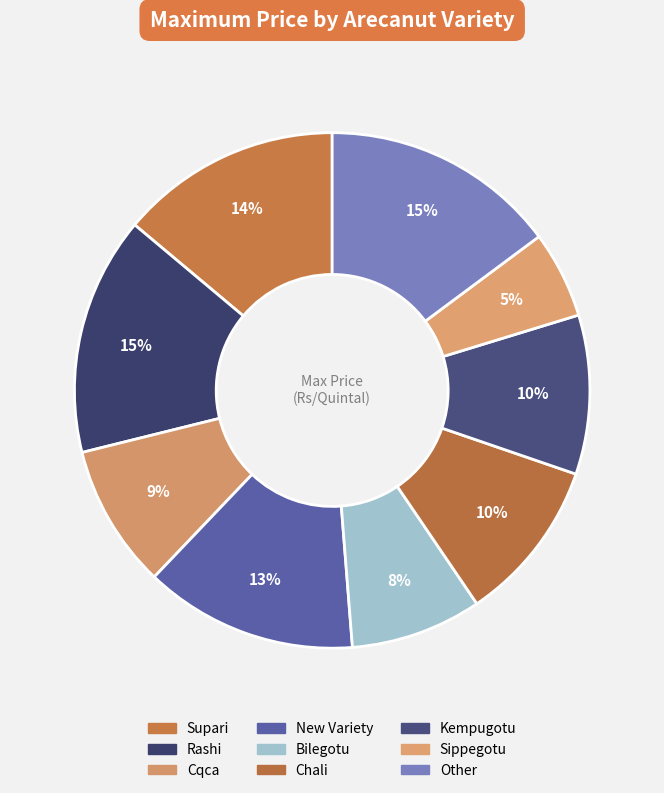

To the nearest percent, what is the difference between the Cqca and New Variety slice percentages?

4%